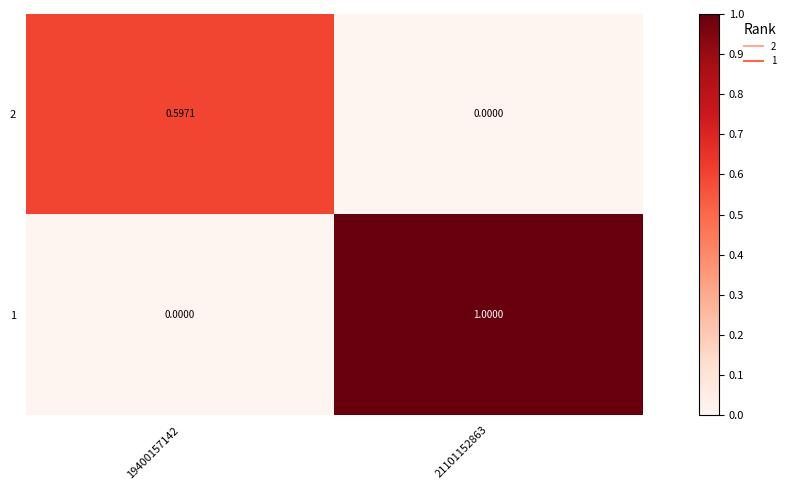

List the series in order of their peak value, highest first.

1, 2